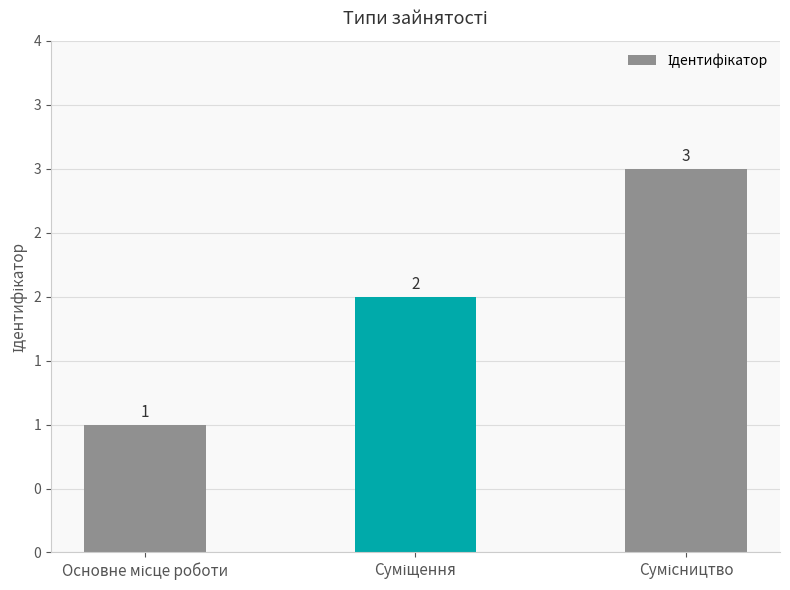

Are the bars grouped side by side (vs. stacked)?

No